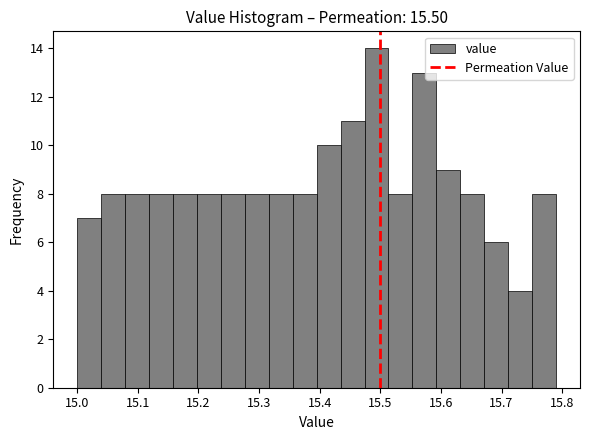

Around what value on the x-axis is the tallest bar? Give the approximate position of its centre, as read against the axis.

15.49